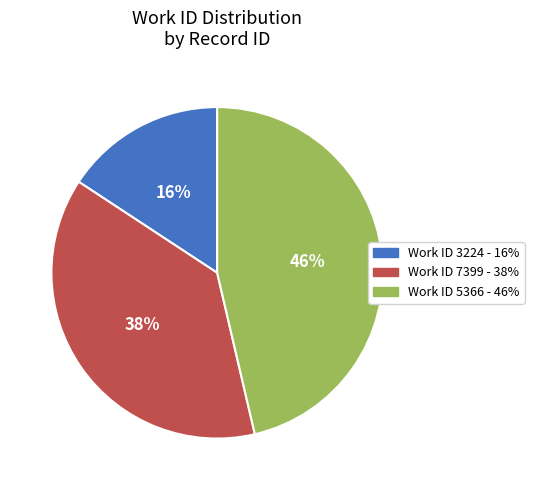

To the nearest percent, what portion does Work ID 3224 - 16% represent?

16%